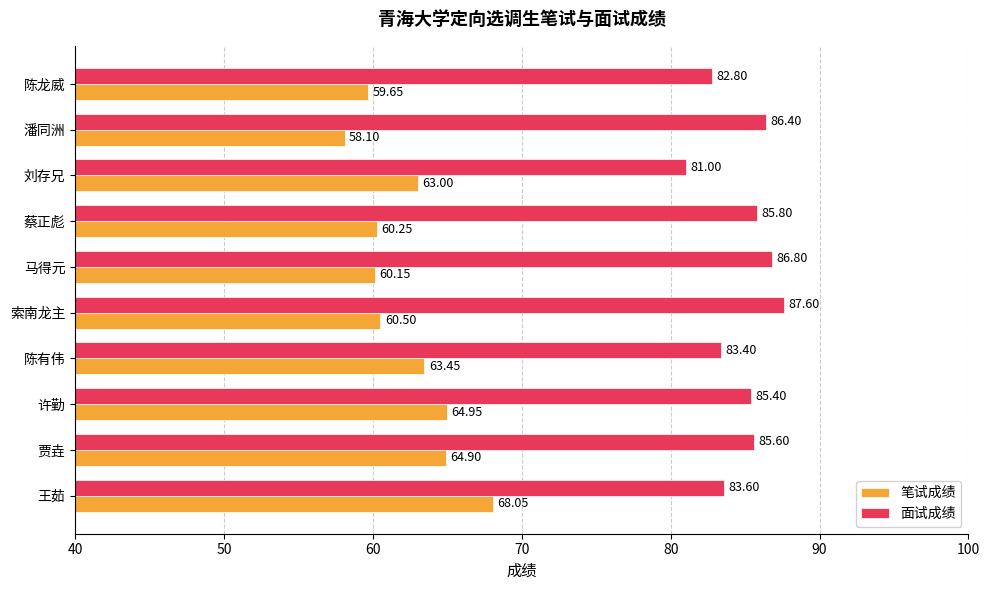

What is the greatest value displayed?

87.6